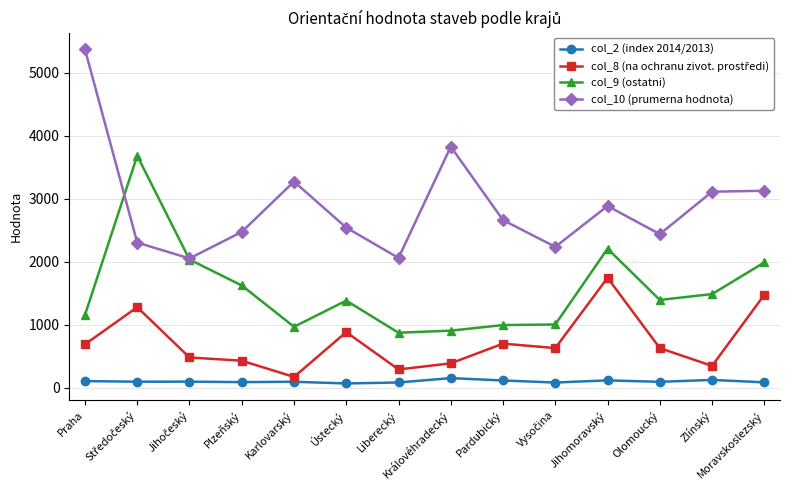

True or false: col_10 (prumerna hodnota) and col_2 (index 2014/2013) cross at least once.

False